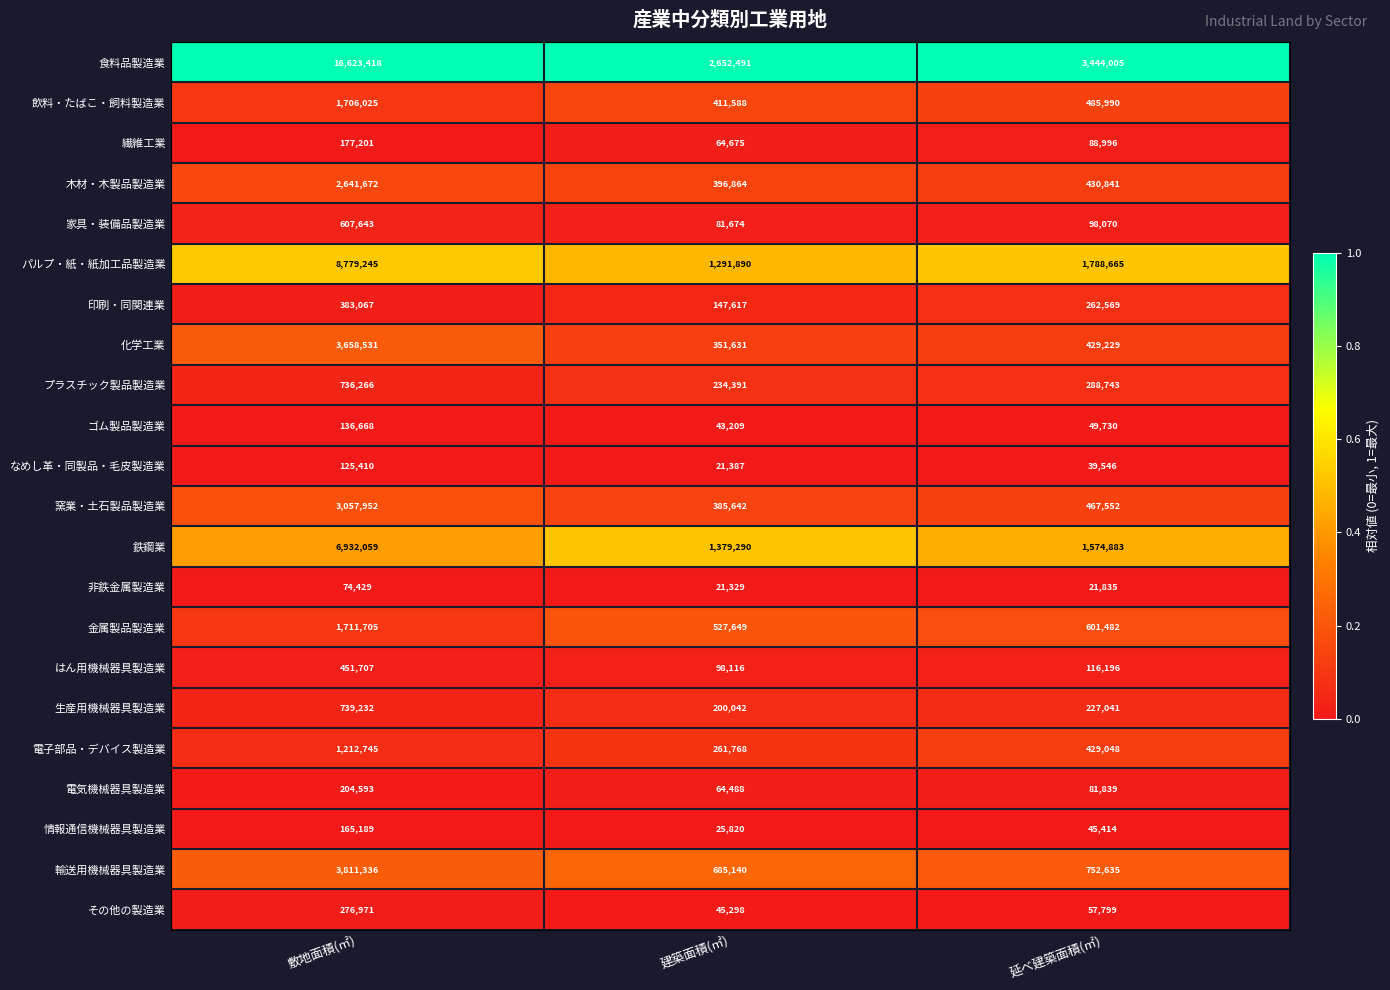

Which series has the widest spread of values?

食料品製造業